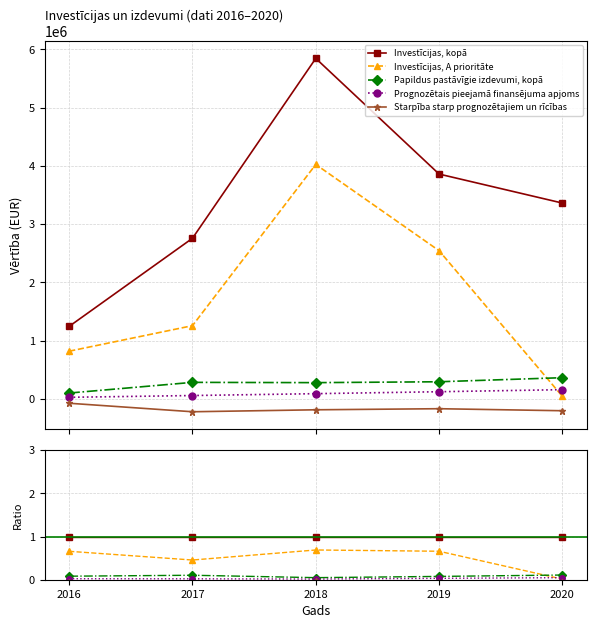

True or false: Prognozētais pieejamā finansējuma apjoms and Investīcijas, kopā cross at least once.

False